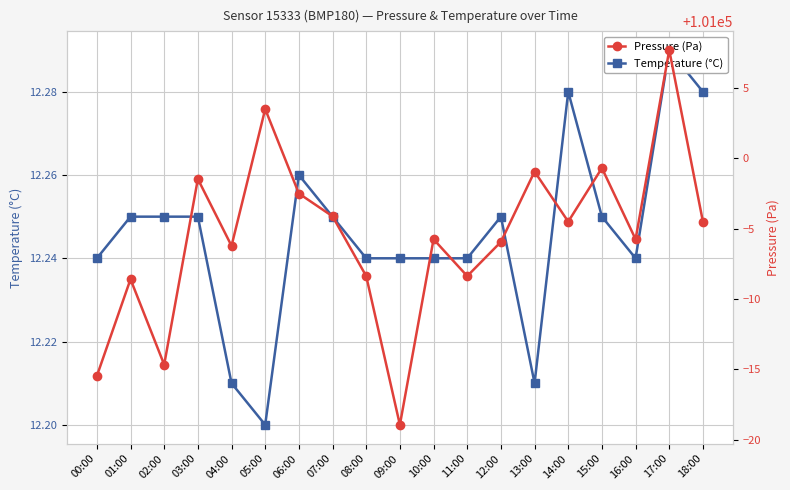

Between 08:00 and 13:00, which is larger?

08:00